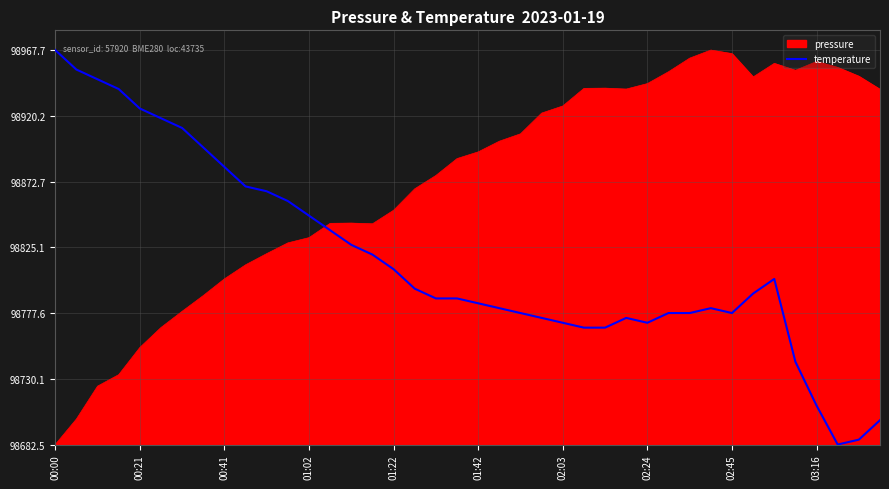

Does the chart display data point markers on the line(s)?

No